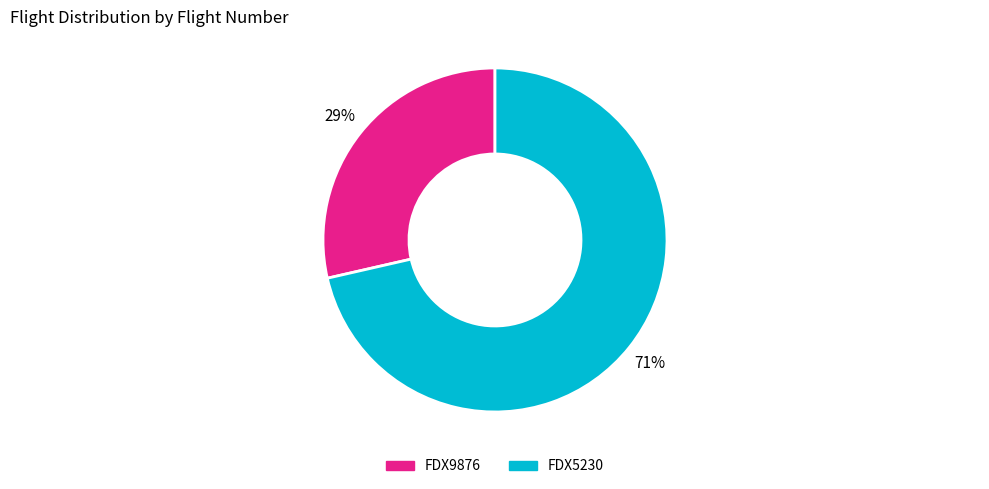

What is the ratio of the value at FDX9876 to the value at FDX5230?

0.4